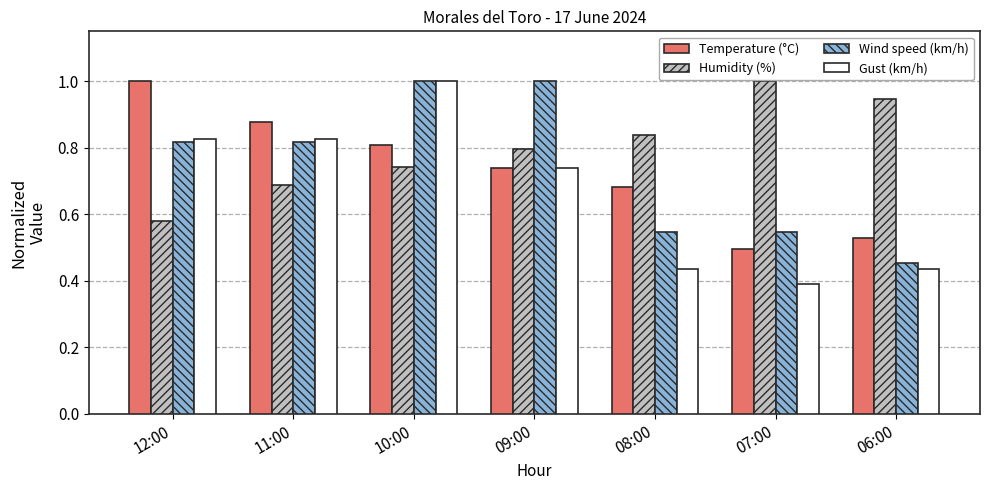

What is the highest value of the Gust (km/h) series?

1.0